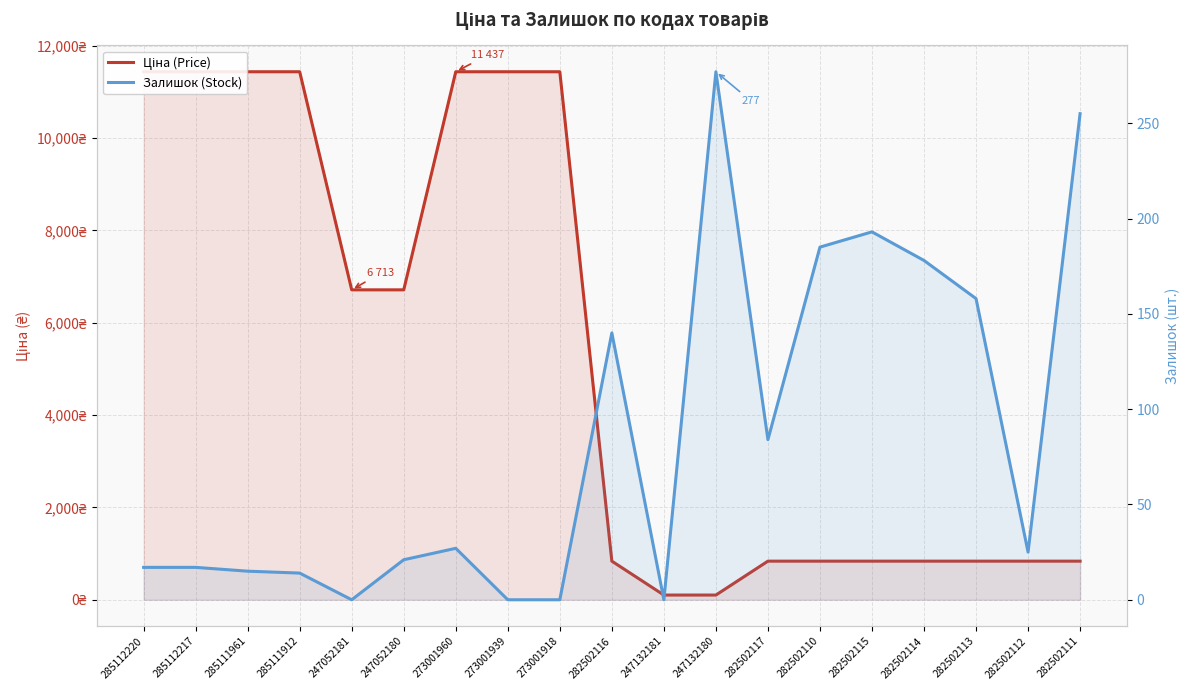

Does the chart display data point markers on the line(s)?

No